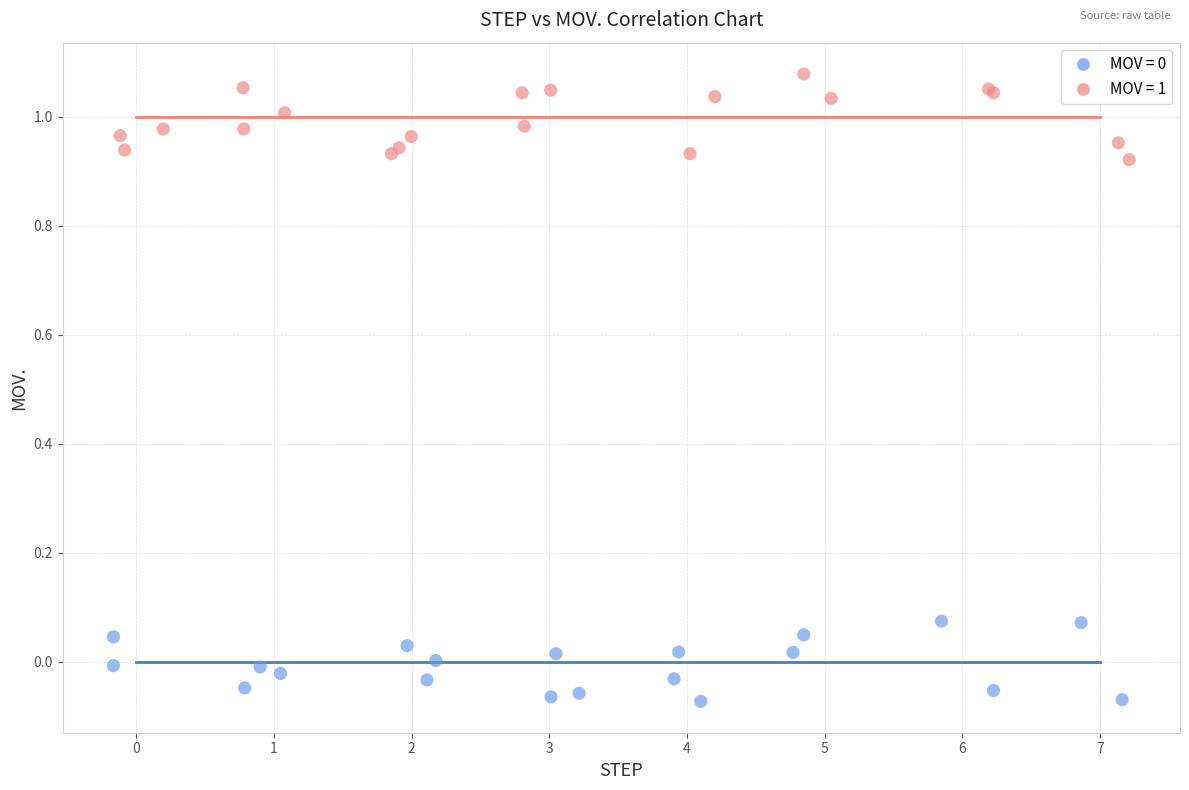

Which series reaches the maximum Y coordinate?

MOV = 1